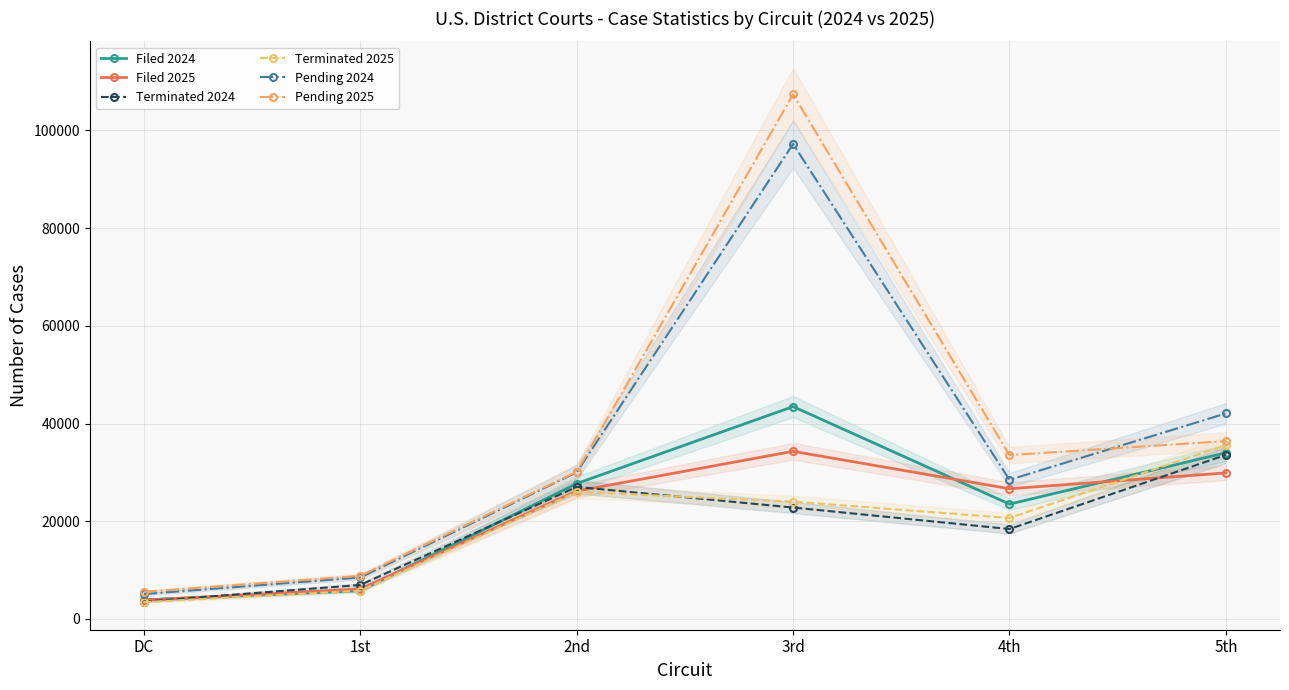

Reading left to right, extract all data points from this chart.

Filed 2024: DC=3902	1st=5769	2nd=27713	3rd=43469	4th=23505	5th=34008
Filed 2025: DC=3840	1st=6110	2nd=26174	3rd=34309	4th=26648	5th=29892
Terminated 2024: DC=3559	1st=6947	2nd=27027	3rd=22801	4th=18398	5th=33579
Terminated 2025: DC=3432	1st=5772	2nd=25998	3rd=24009	4th=20659	5th=35577
Pending 2024: DC=5078	1st=8481	2nd=30012	3rd=97233	4th=28474	5th=42067
Pending 2025: DC=5546	1st=8822	2nd=30122	3rd=107398	4th=33528	5th=36410